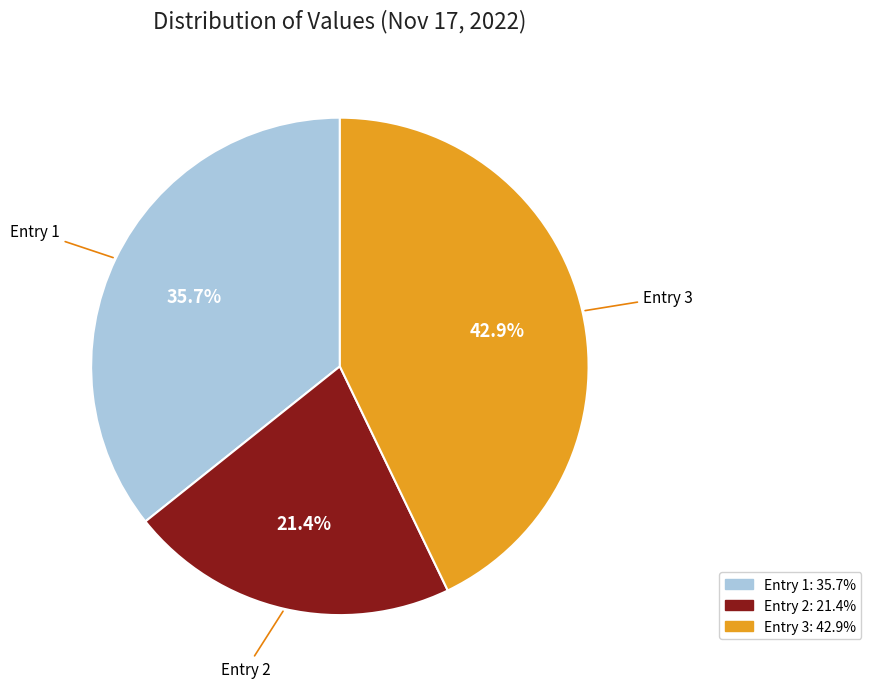

Approximately how many times larger is the value at Entry 1 compared to Entry 3?

0.8